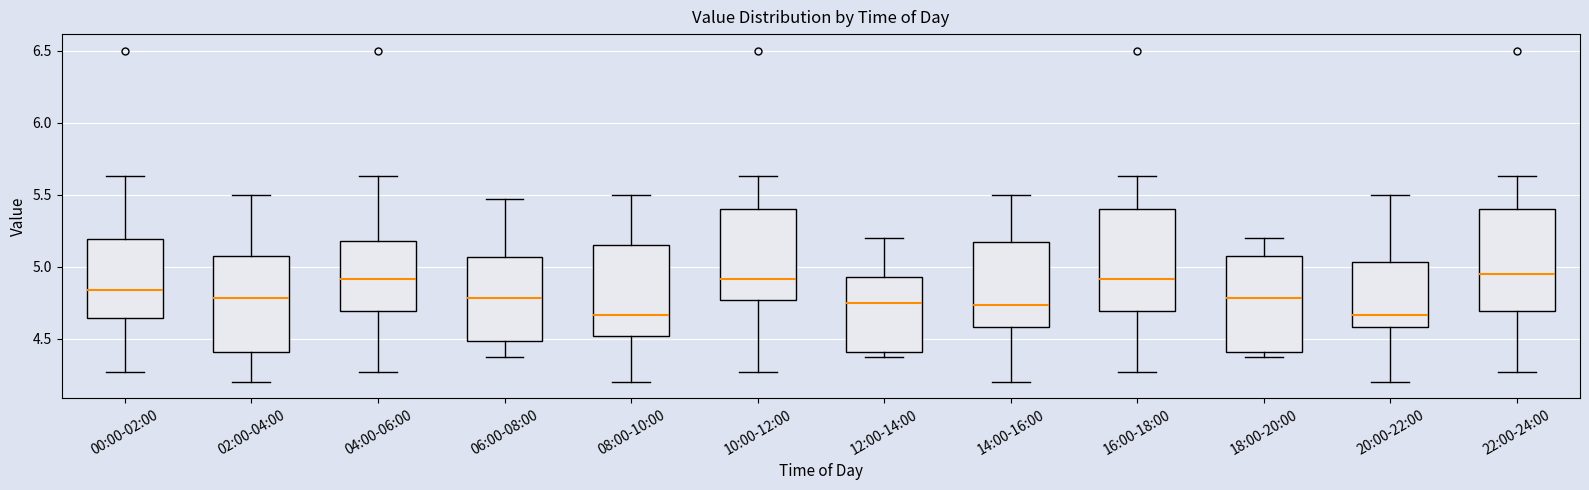

Reading left to right, transcribe this box plot: for each box, give where its median line is, the range the box spans, and where its two whiskers end, as read against the y-axis. The values are not printed on the chart, so give them approximately, as read against the axis.

00:00-02:00: median 4.85, box 4.65 to 5.20, whiskers 4.25 to 5.65
02:00-04:00: median 4.80, box 4.40 to 5.10, whiskers 4.20 to 5.50
04:00-06:00: median 4.90, box 4.70 to 5.20, whiskers 4.25 to 5.65
06:00-08:00: median 4.80, box 4.50 to 5.05, whiskers 4.35 to 5.45
08:00-10:00: median 4.65, box 4.50 to 5.15, whiskers 4.20 to 5.50
10:00-12:00: median 4.90, box 4.75 to 5.40, whiskers 4.25 to 5.65
12:00-14:00: median 4.75, box 4.40 to 4.95, whiskers 4.35 to 5.20
14:00-16:00: median 4.75, box 4.60 to 5.15, whiskers 4.20 to 5.50
16:00-18:00: median 4.90, box 4.70 to 5.40, whiskers 4.25 to 5.65
18:00-20:00: median 4.80, box 4.40 to 5.10, whiskers 4.35 to 5.20
20:00-22:00: median 4.65, box 4.60 to 5.05, whiskers 4.20 to 5.50
22:00-24:00: median 4.95, box 4.70 to 5.40, whiskers 4.25 to 5.65